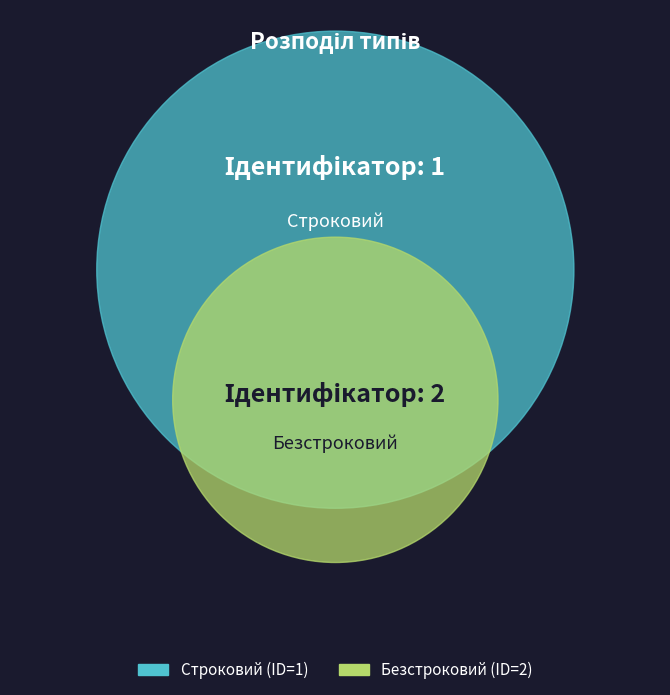

To the nearest percent, what is the difference between the Безстроковий and Строковий slice percentages?

33%